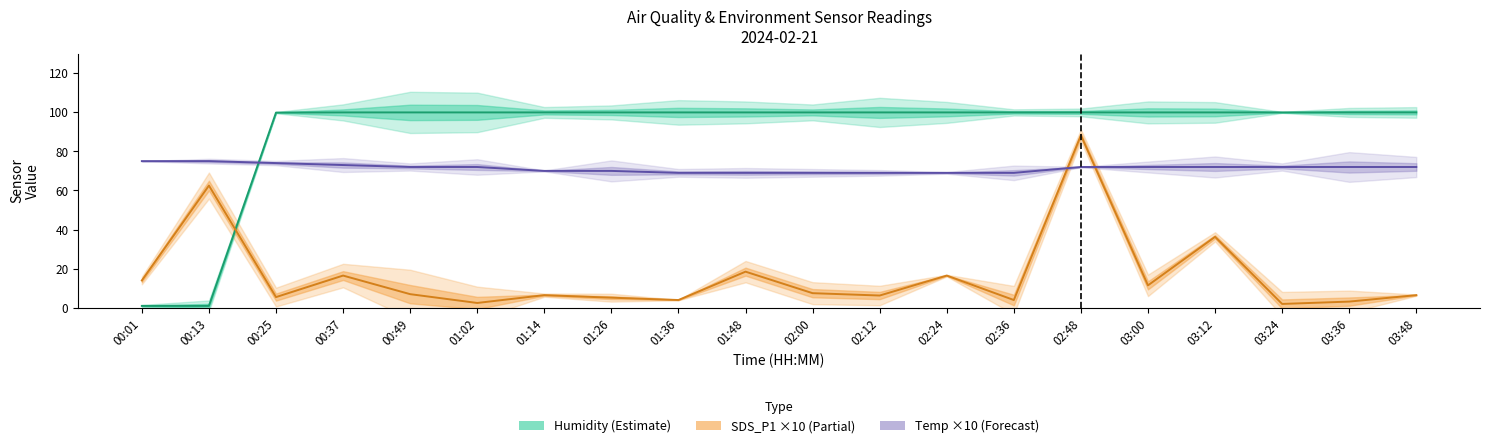

How many times do Temp ×10 and Humidity cross each other?

1